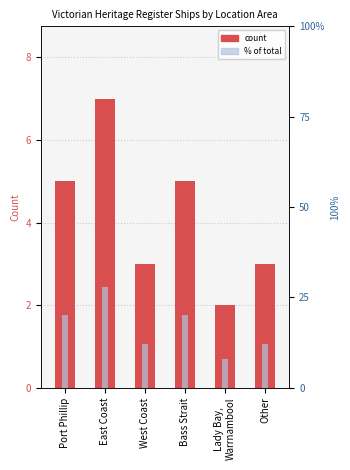

What position from the left is Port Phillip?

1